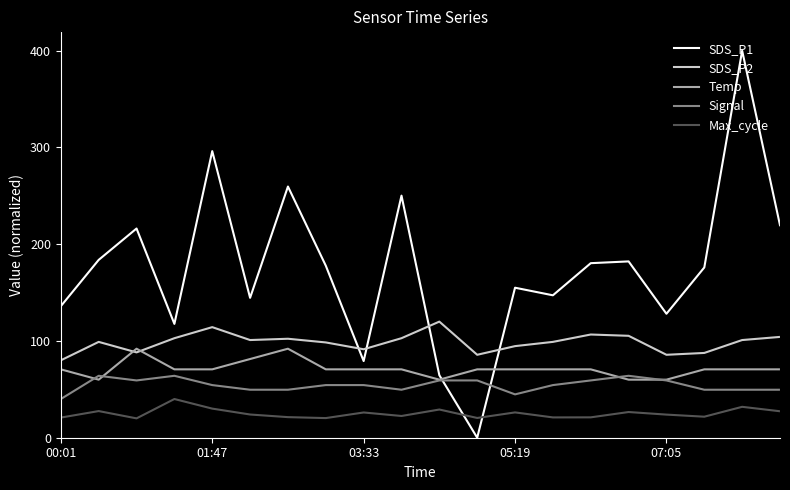

What is the maximum value for Signal?

64.0